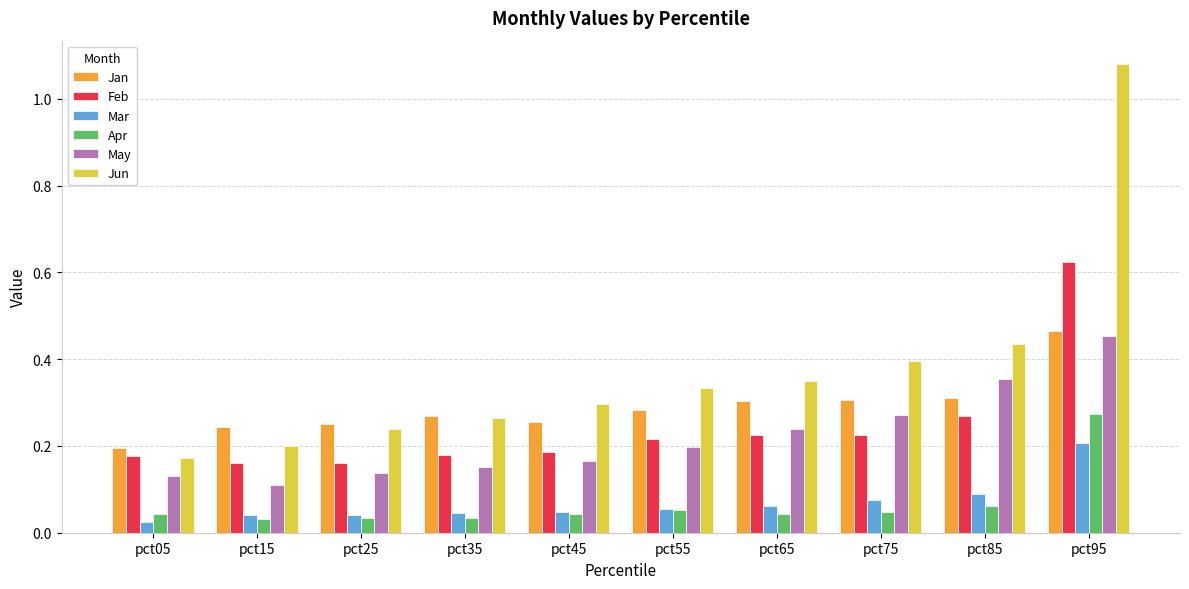

What is the sum of all Feb values?

2.4